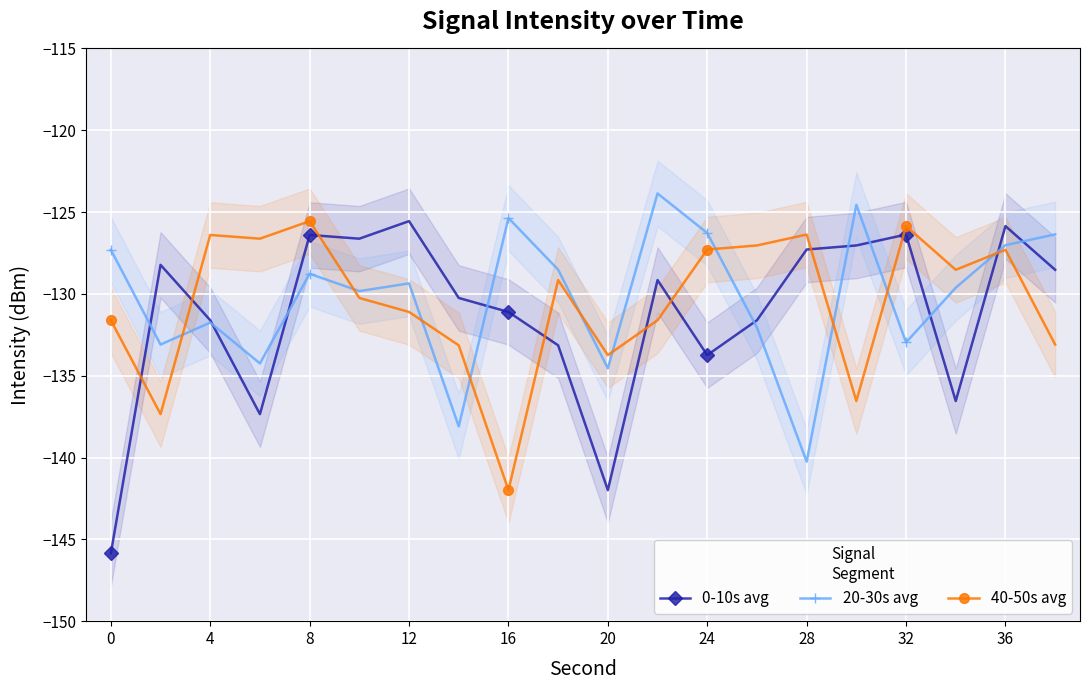

What is the highest value of the 0-10s avg series?

-125.6